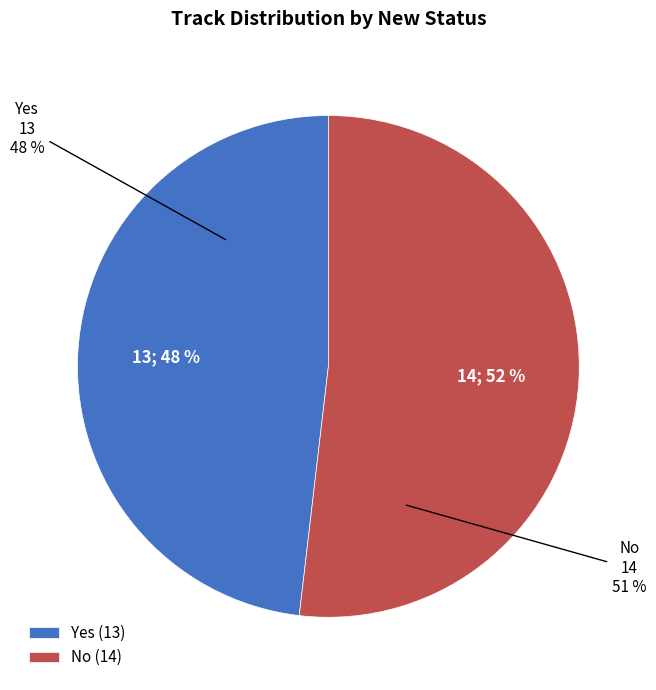

Does any single category account for the majority?

Yes